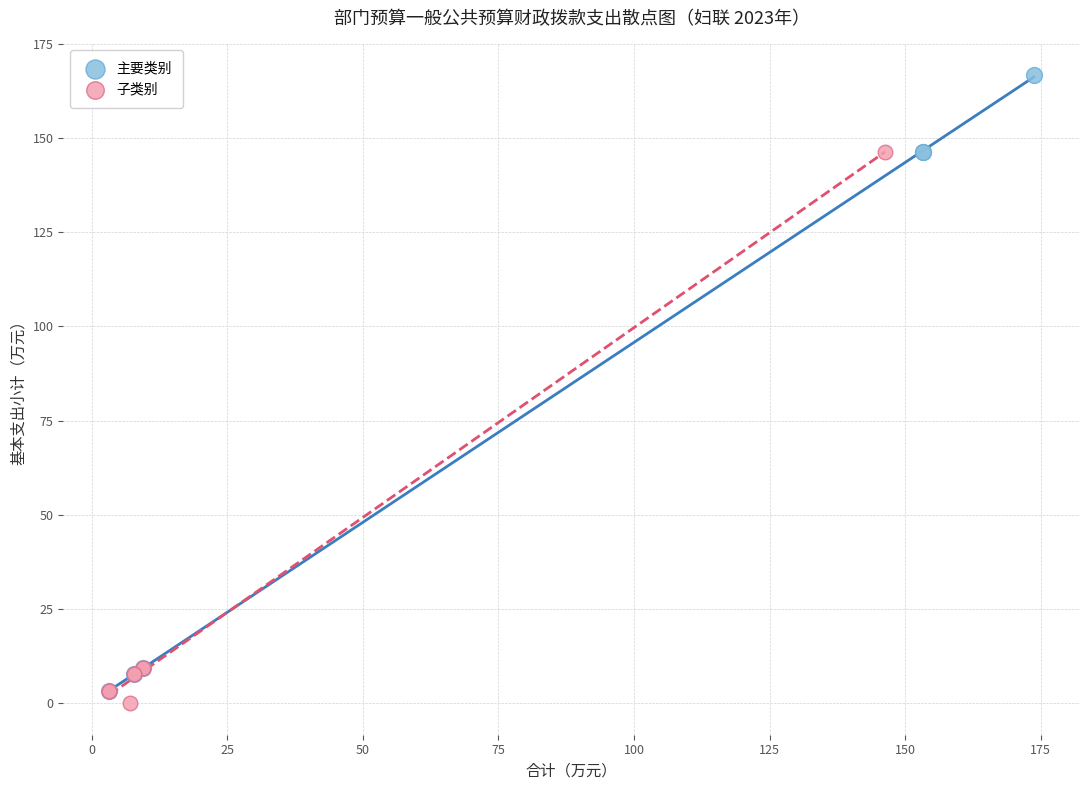

Which series has the widest spread of Y values?

主要类别